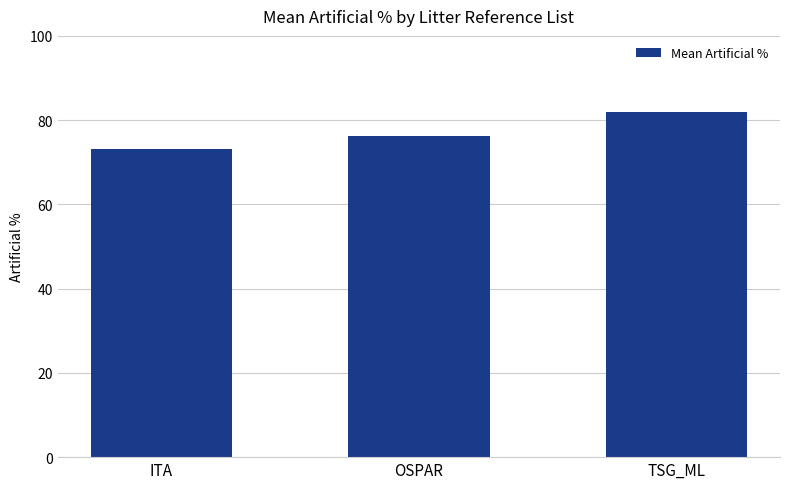

At which label is the value closest to 77?

OSPAR